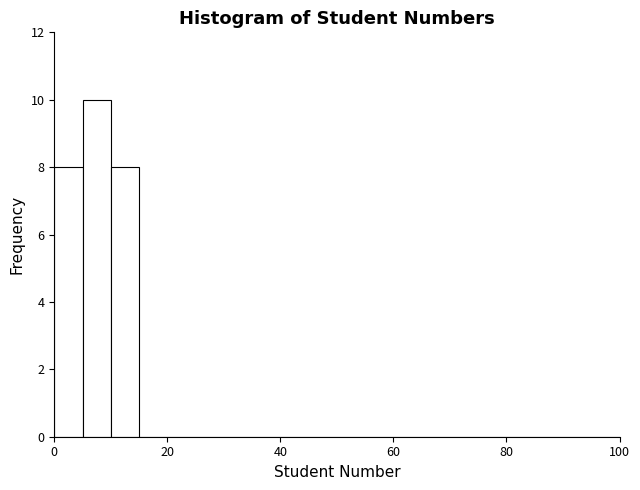

Around what value on the x-axis is the tallest bar? Give the approximate position of its centre, as read against the axis.

8